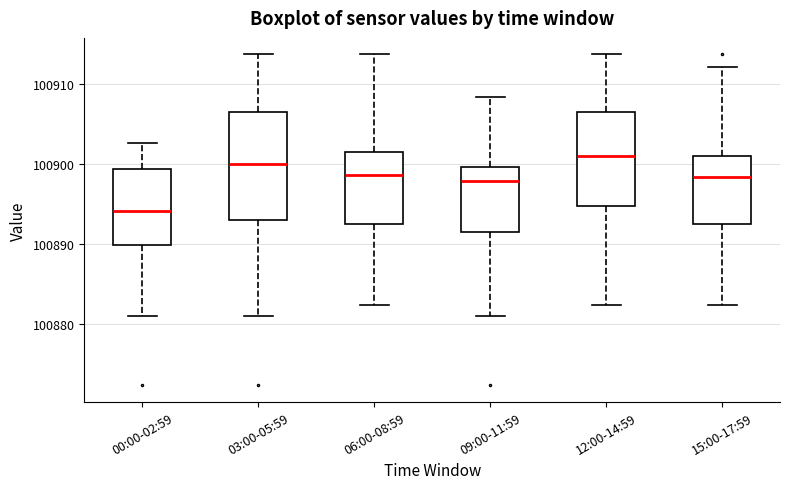

Reading left to right, read every box against the y-axis: the position of its median line, the range the box covers, and the ends of its whiskers. The values are not printed on the chart, so give them approximately, as read against the axis.

00:00-02:59: median 100894, box 100890 to 100899, whiskers 100881 to 100903
03:00-05:59: median 100900, box 100893 to 100907, whiskers 100881 to 100914
06:00-08:59: median 100899, box 100893 to 100902, whiskers 100882 to 100914
09:00-11:59: median 100898, box 100892 to 100900, whiskers 100881 to 100908
12:00-14:59: median 100901, box 100895 to 100907, whiskers 100882 to 100914
15:00-17:59: median 100898, box 100893 to 100901, whiskers 100882 to 100912